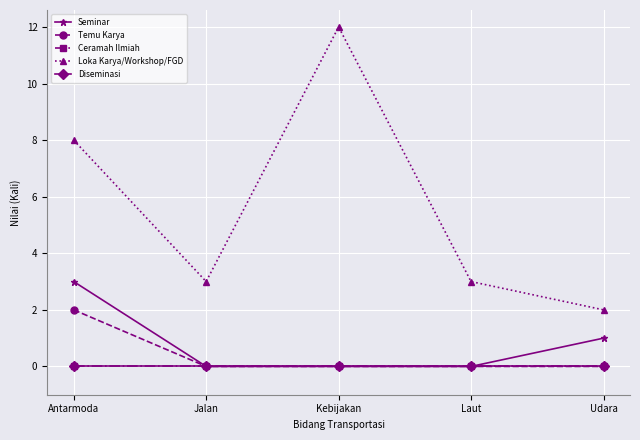

True or false: Diseminasi has more than 0 interior local peaks.

False